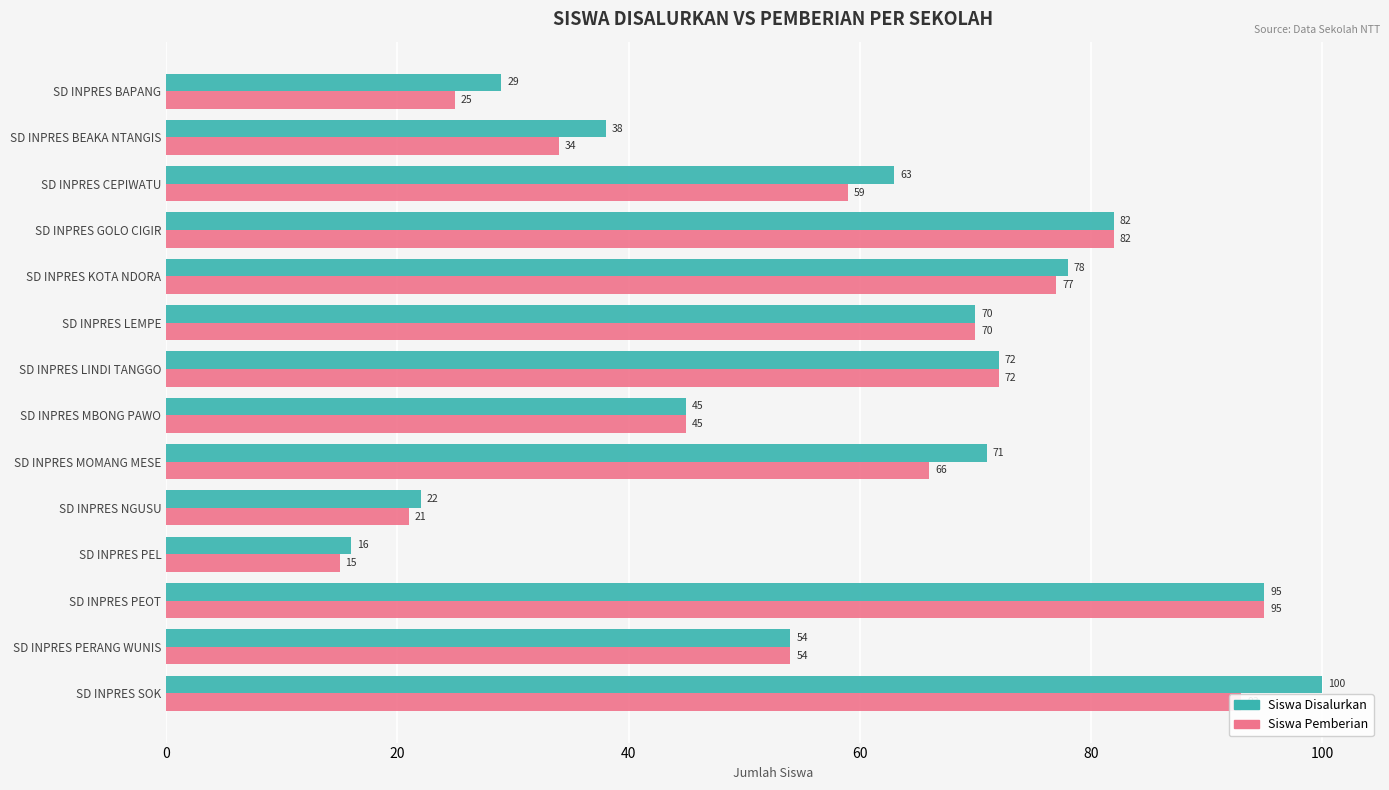

Rank the series by their maximum value, from lowest to highest.

Siswa Pemberian, Siswa Disalurkan